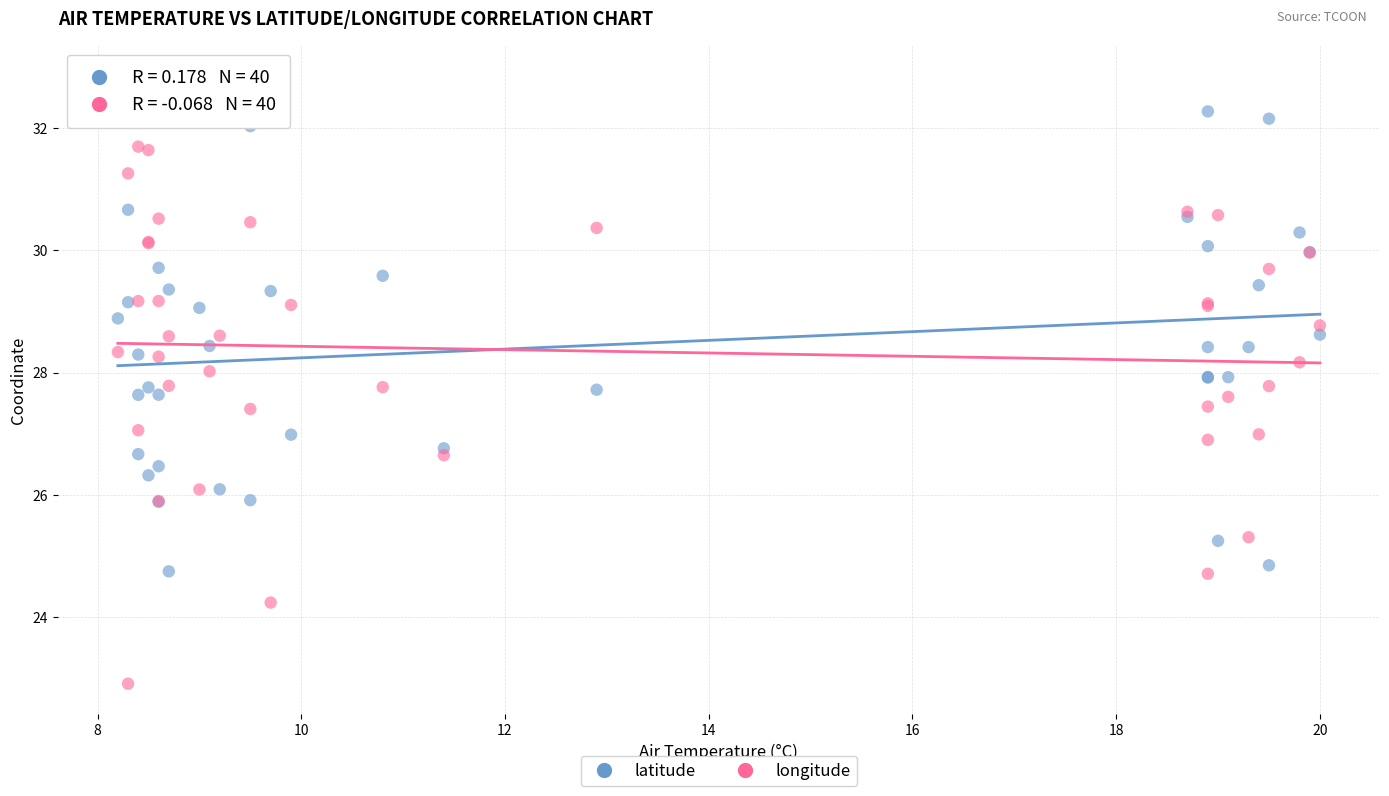

What are all the series names shown in the legend?

latitude, longitude